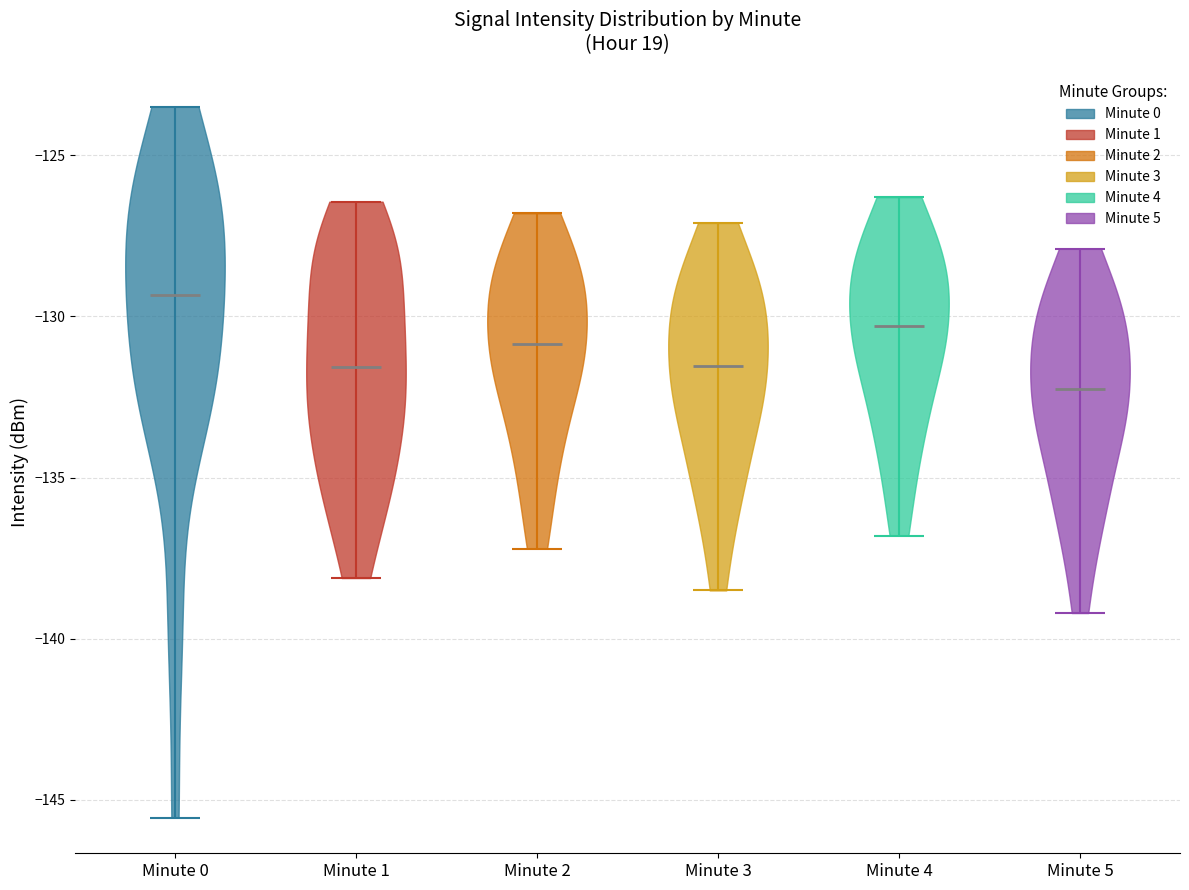

Reading left to right, read every violin against the y-axis: where its median line is, and the lowest and highest points it reaches. The values are not printed on the chart, so give them approximately, as read against the axis.

Minute 0: median line -129.5, lowest point -145.5, highest point -123.5
Minute 1: median line -131.5, lowest point -138.0, highest point -126.5
Minute 2: median line -131.0, lowest point -137.0, highest point -127.0
Minute 3: median line -131.5, lowest point -138.5, highest point -127.0
Minute 4: median line -130.5, lowest point -137.0, highest point -126.5
Minute 5: median line -132.0, lowest point -139.0, highest point -128.0